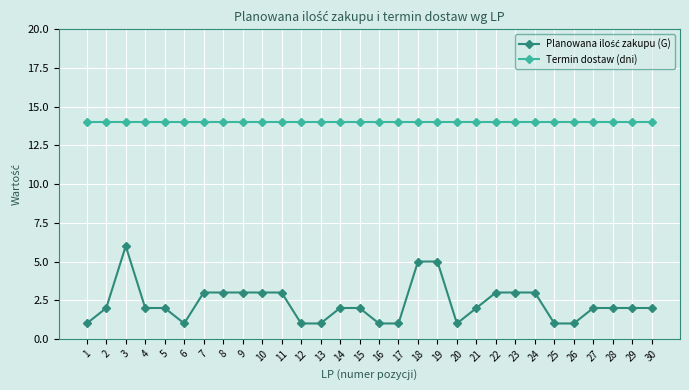

True or false: Termin dostaw (dni) has a value of 5 at 8.

False